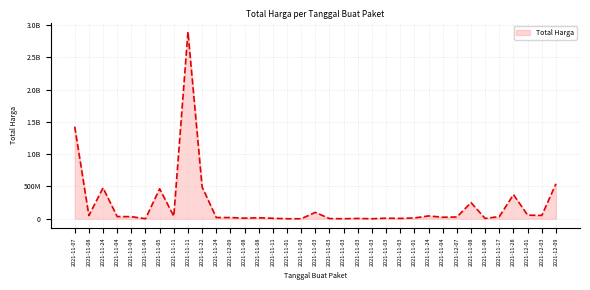

What is the difference between the maximum and minimum values?

2892044000